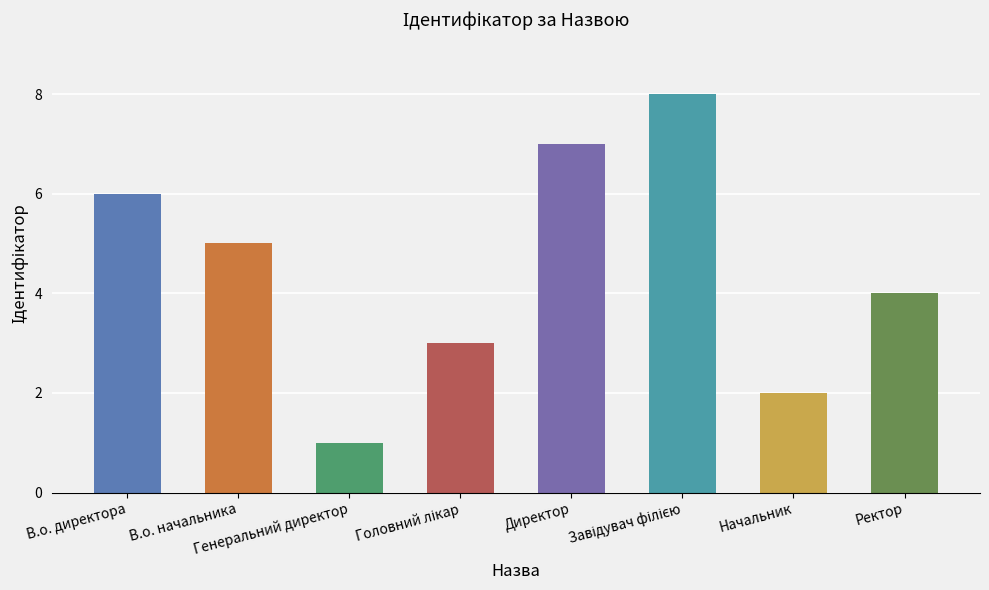

How many distinct data groups are displayed?

1